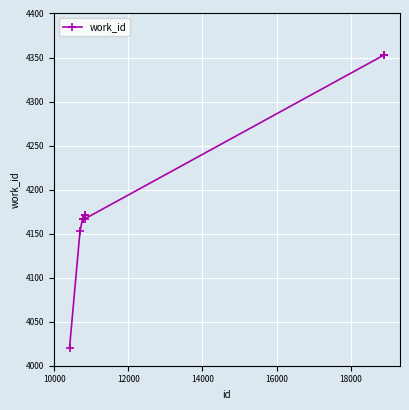

What is the value of the 7th point from the left?

4171